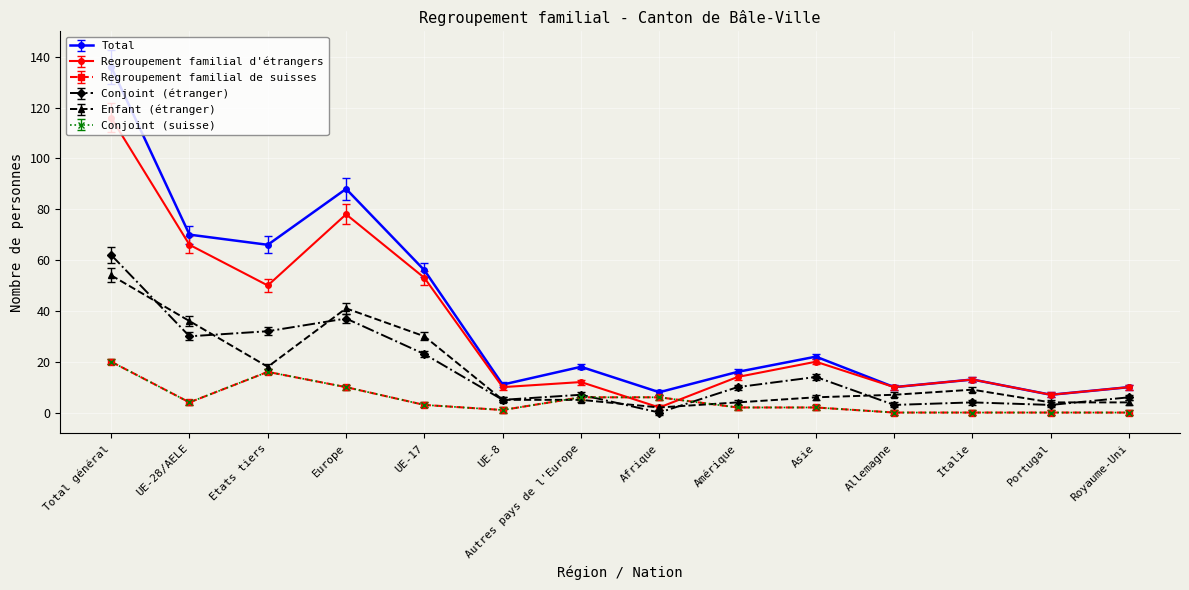

Is this an area chart (filled region under the line)?

No